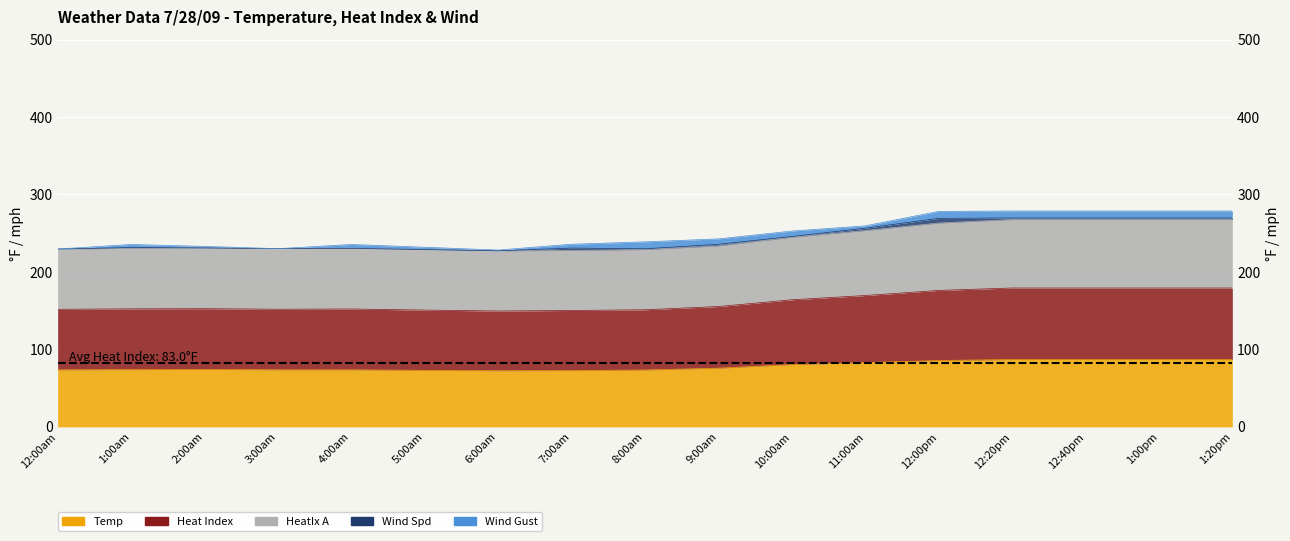

Between 7:00am and 10:00am, which series saw the biggest shift?

Heat Index